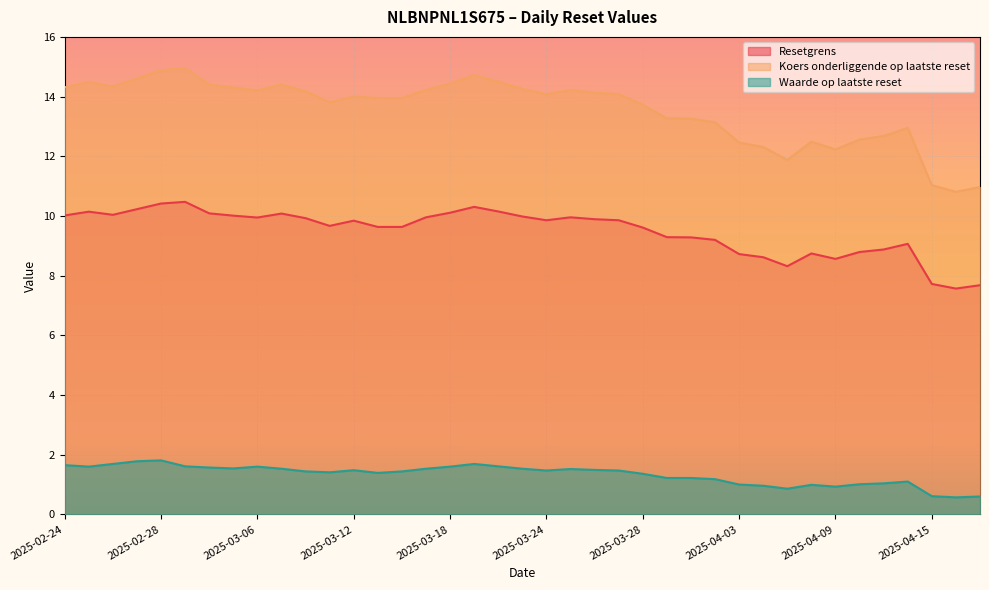

Which series has the widest spread of values?

Koers onderliggende op laatste reset